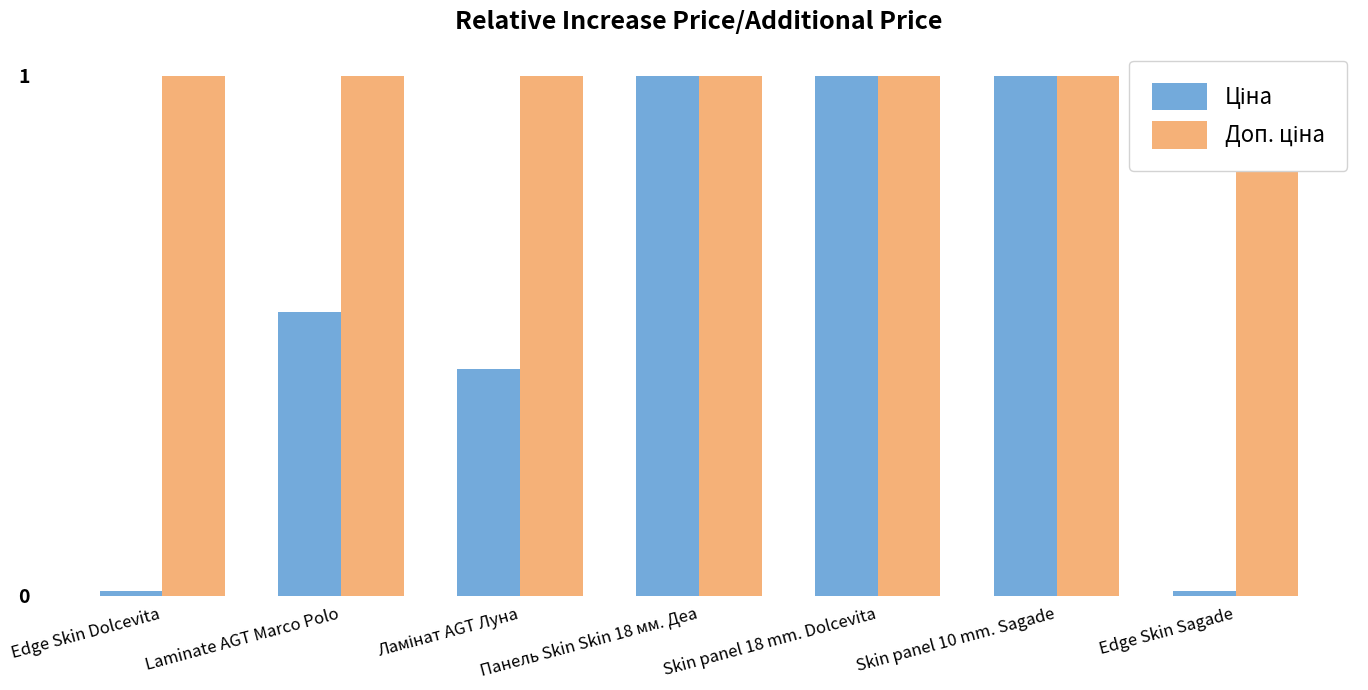

List the series in order of their peak value, lowest first.

Ціна, Доп. ціна